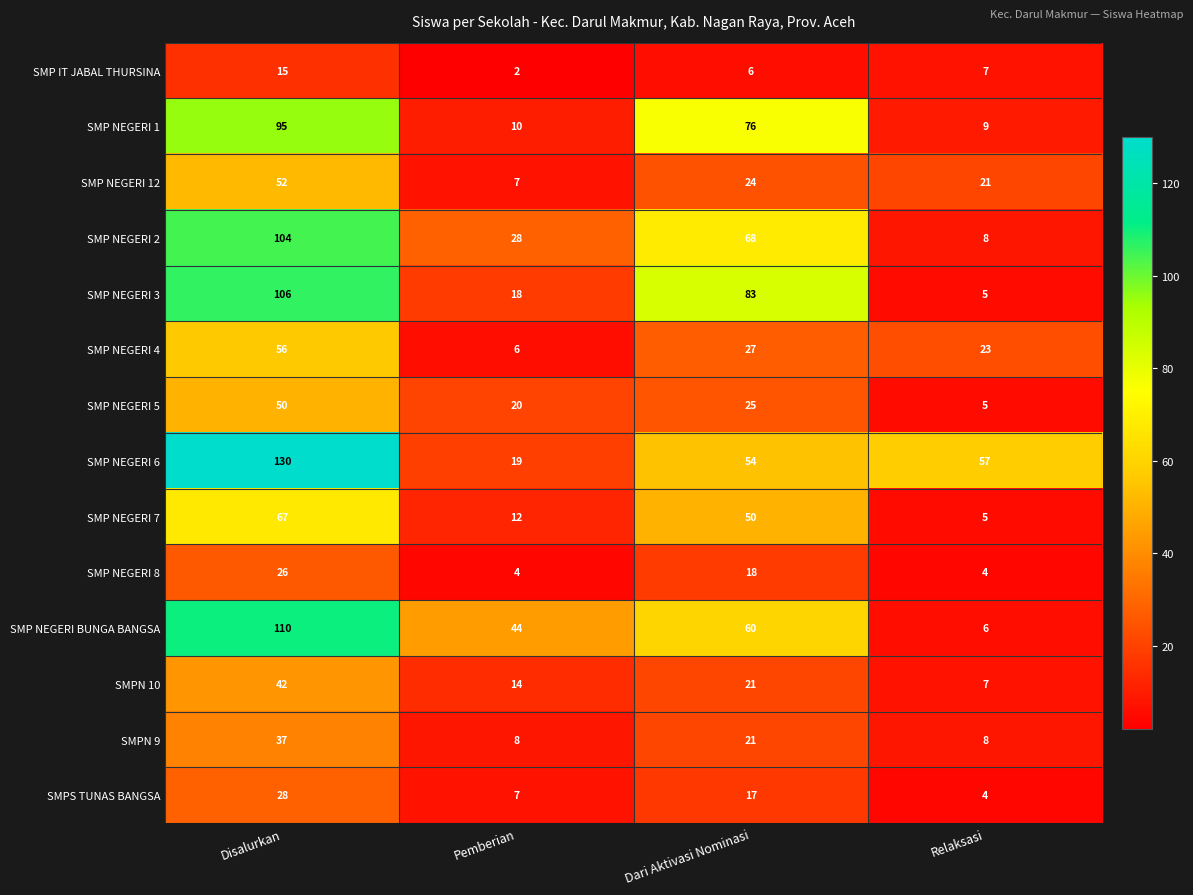

What is the sum of the SMP NEGERI 12 values at Relaksasi and Pemberian?

28